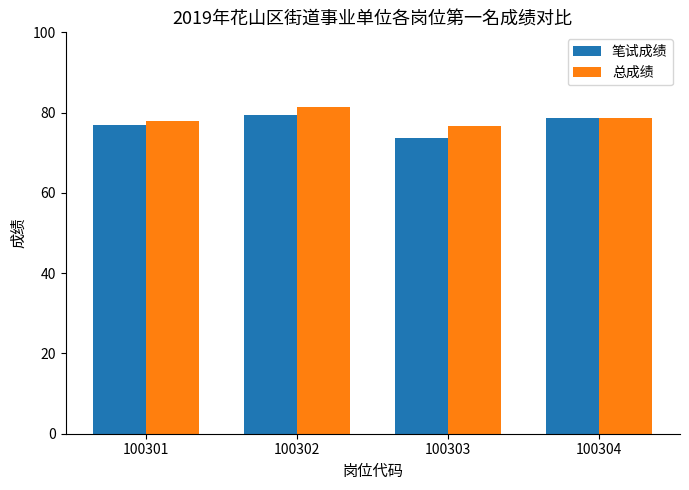

What is the value of the 笔试成绩 bar at the 2nd from the left?

79.3